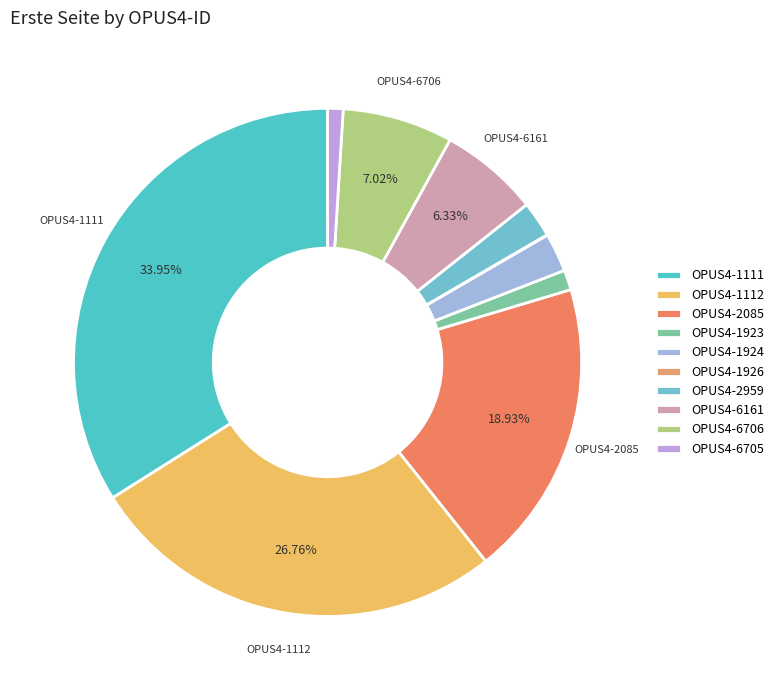

What portion of the pie excludes OPUS4-2085?

81.1%